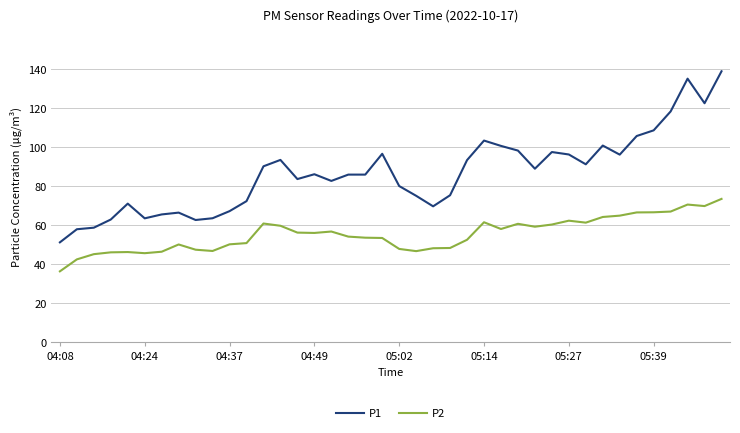

What is the difference between the maximum and minimum values in the P2 series?

37.1